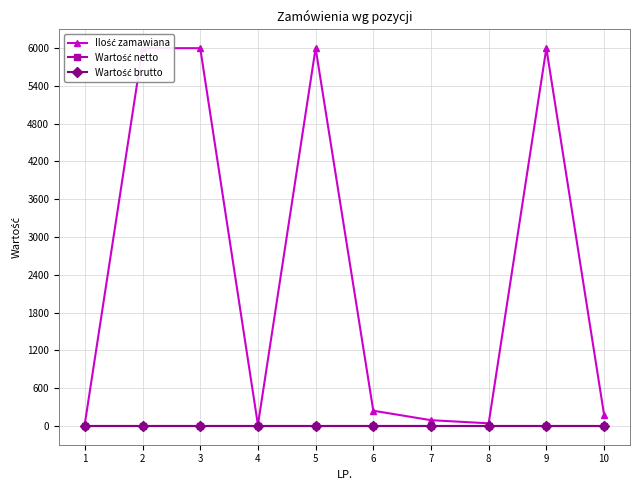

Which category has the highest value in the Wartość brutto series?

1